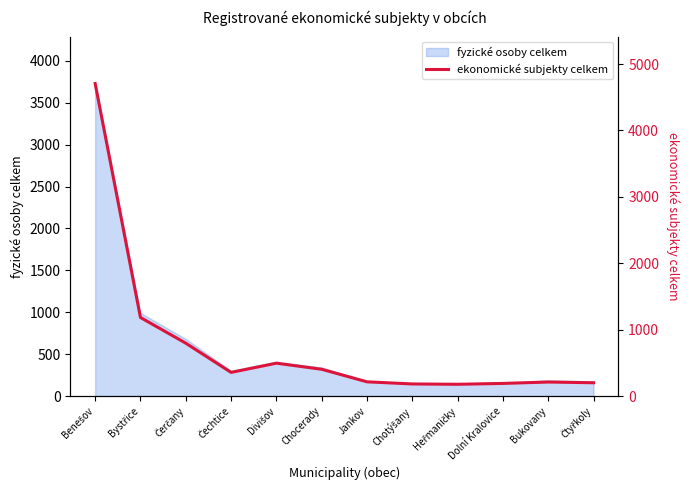

Does the chart have visible grid lines?

No